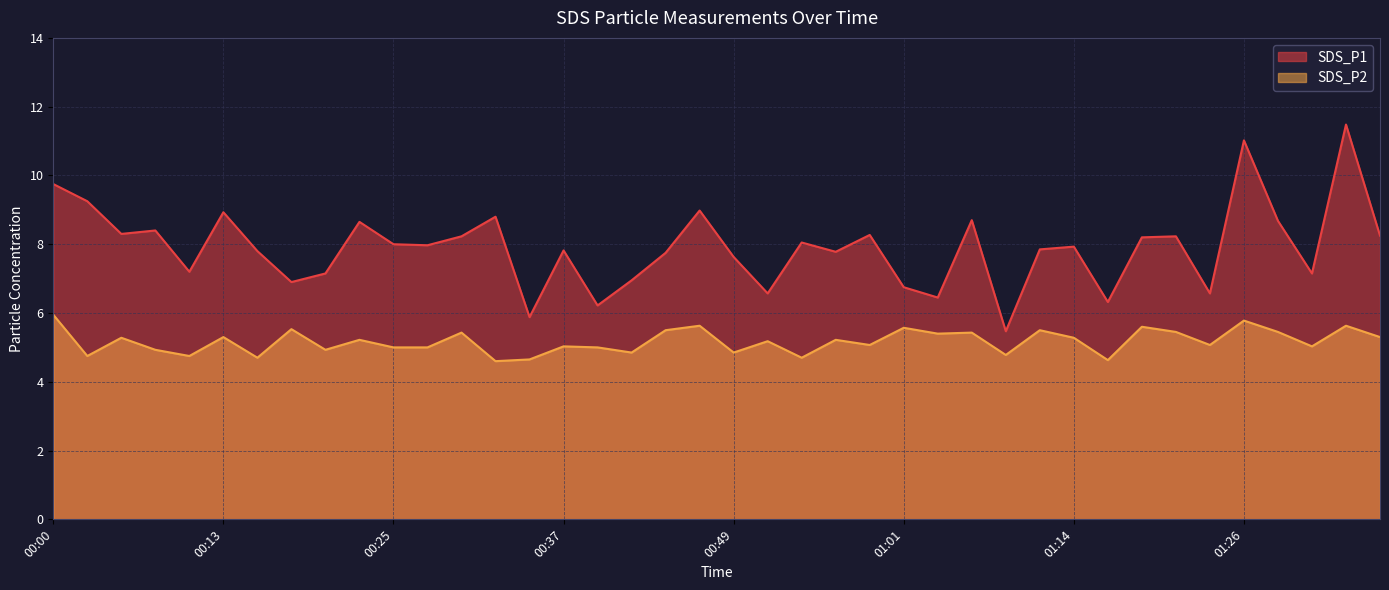

At which category is the sum across all series the highest?

01:33